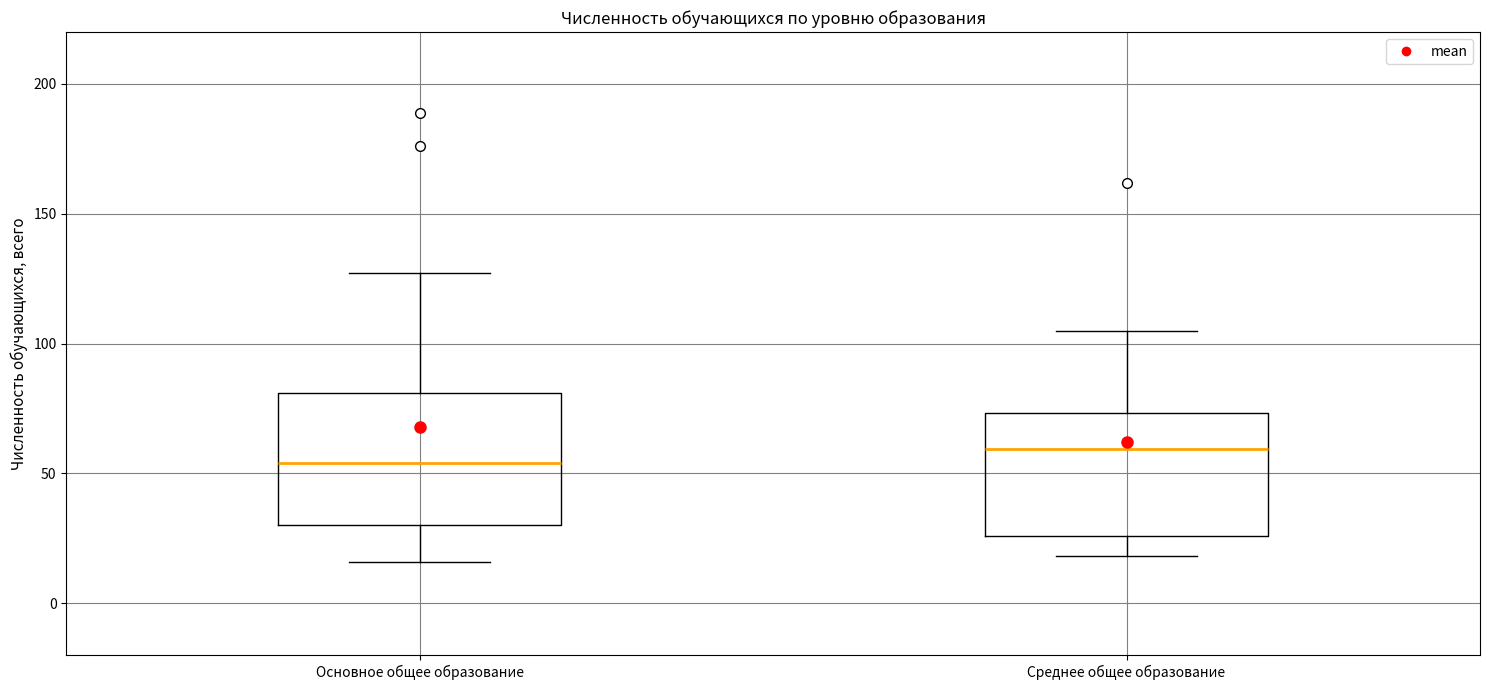

Where is the upper edge of the box for Основное общее образование on the y-axis? The values are not printed on the chart, so give them approximately, as read against the axis.

80